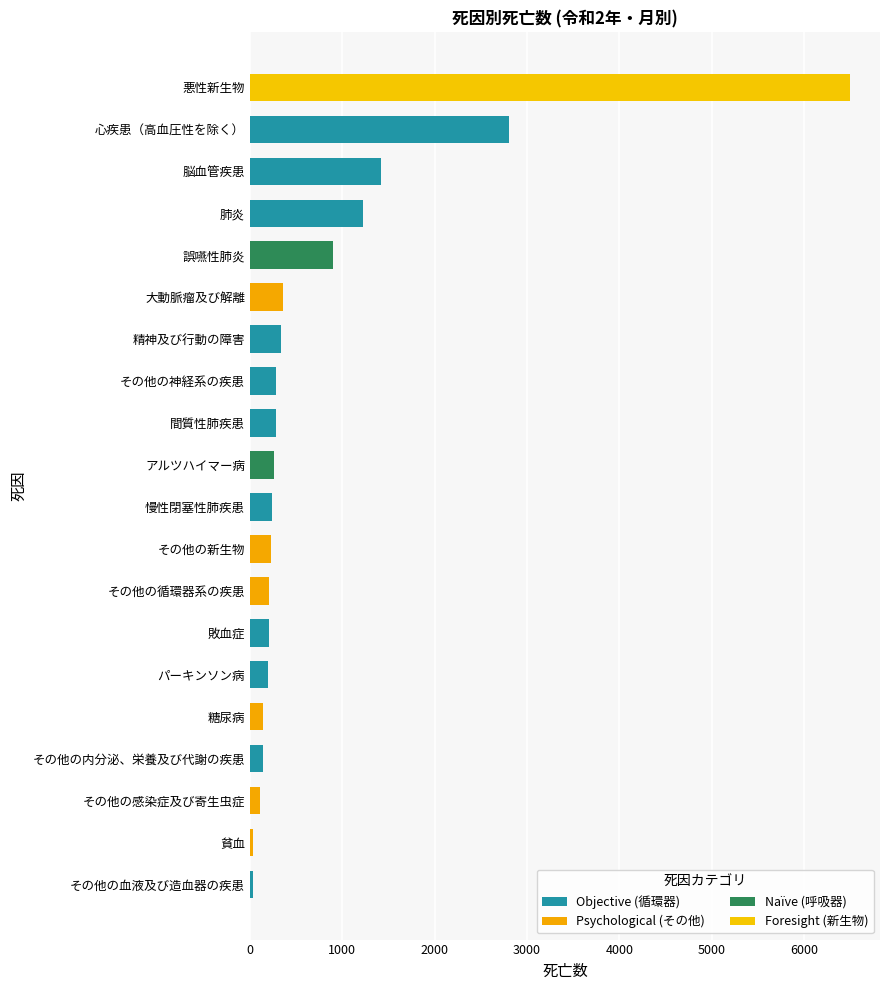

Read the 脳血管疾患 value at 総数(女), to the nearest 10.

690